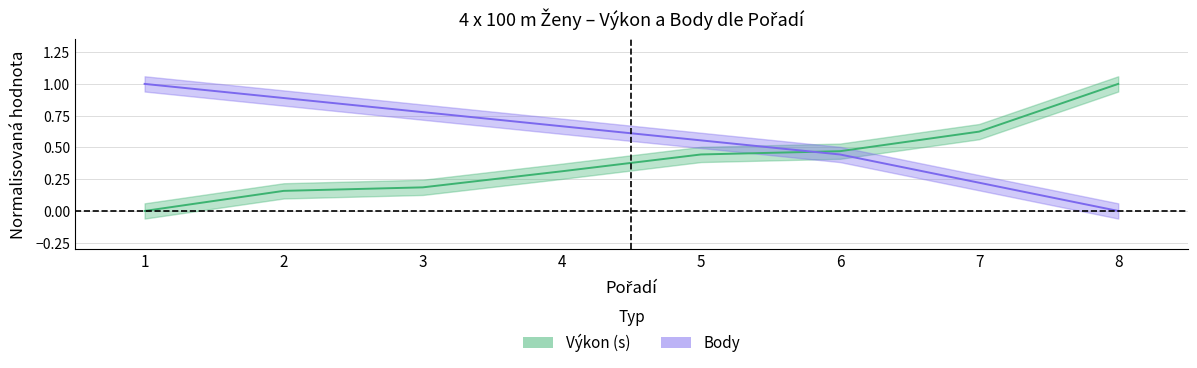

Rank the series at 2 from lowest to highest value.

Výkon, Body